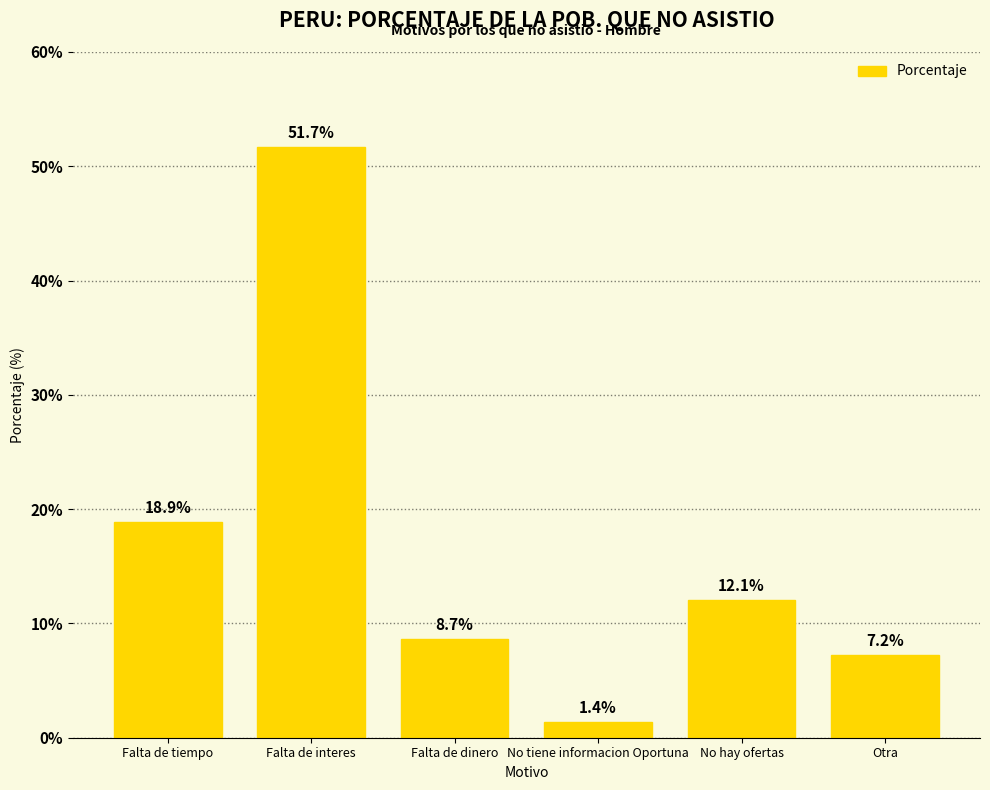

Which label corresponds to the smallest value in the chart?

No tiene informacion Oportuna